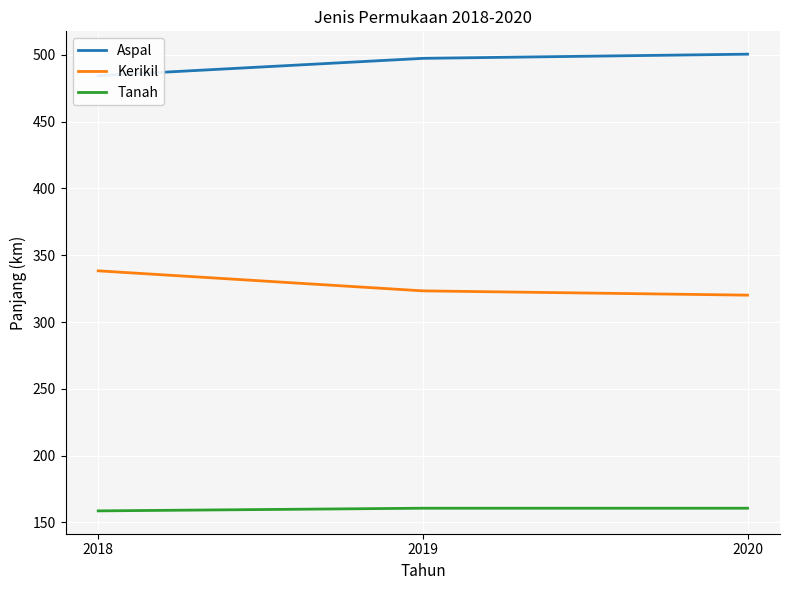

How many Tanah values are between 158 and 160?

1